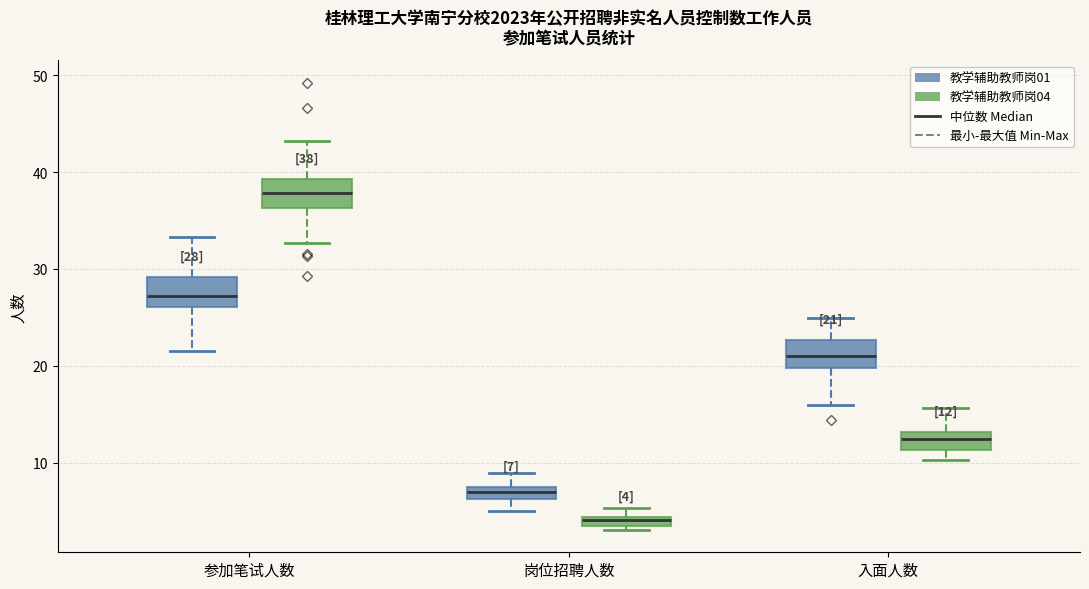

Which box has the highest median line?

参加笔试人数 (教学辅助教师岗04)